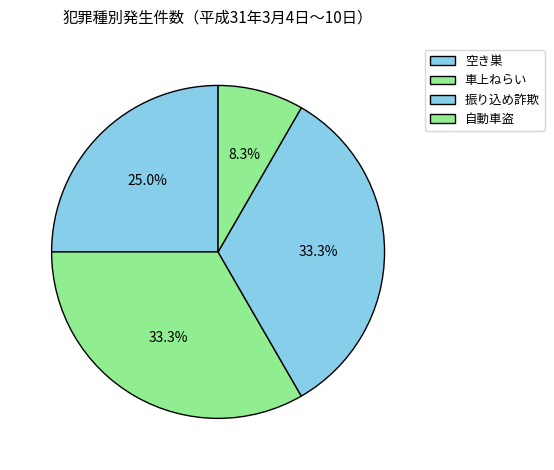

Is 振り込め詐欺 the majority of the pie?

No